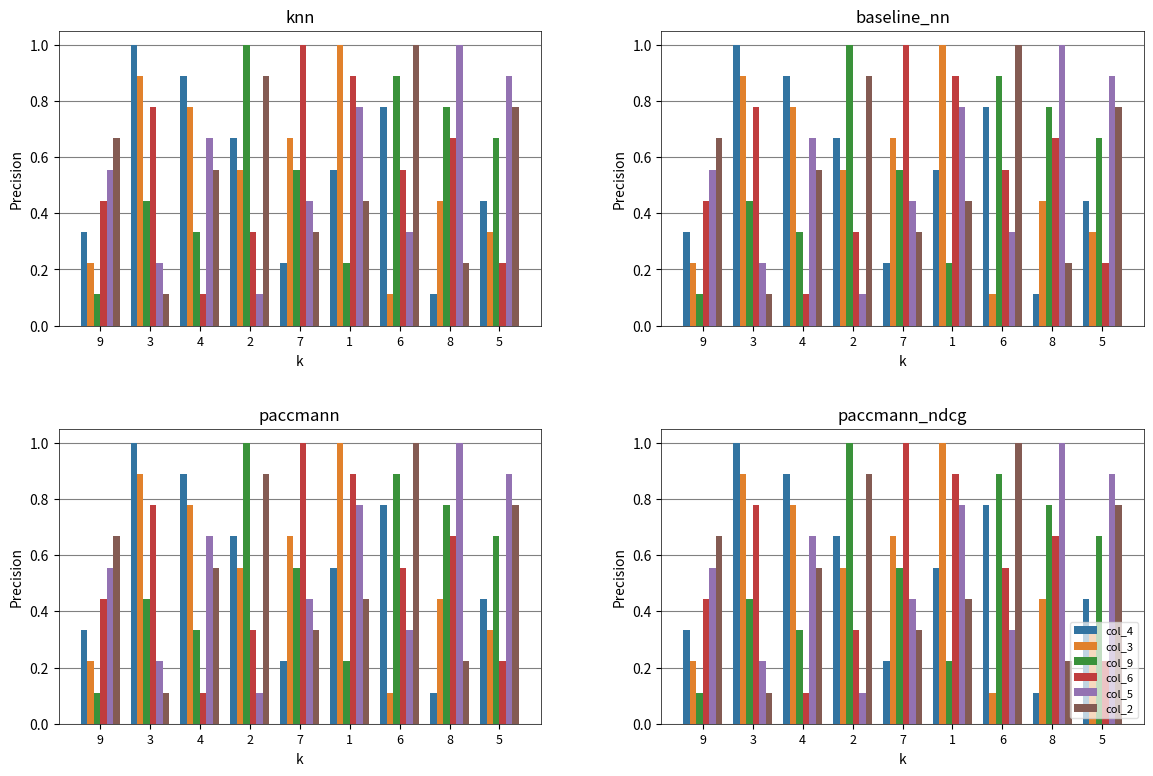

What position from the right is 5?

1